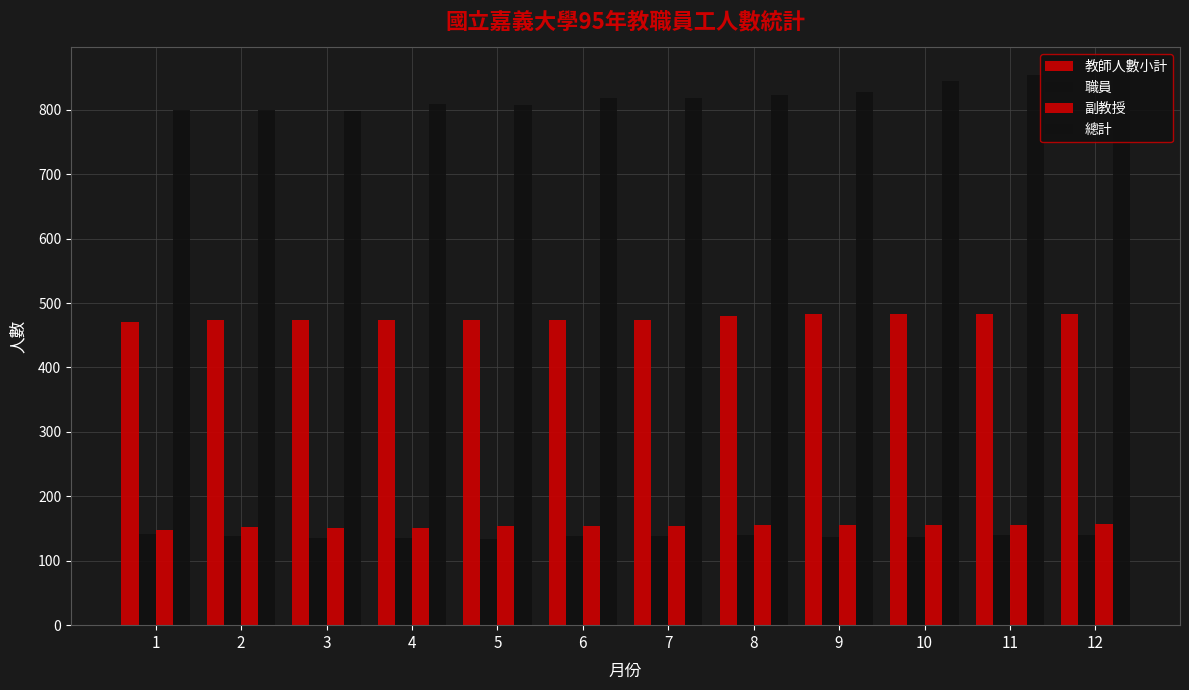

The 教師人數小計 series shows 750 at 12. True or false?

False